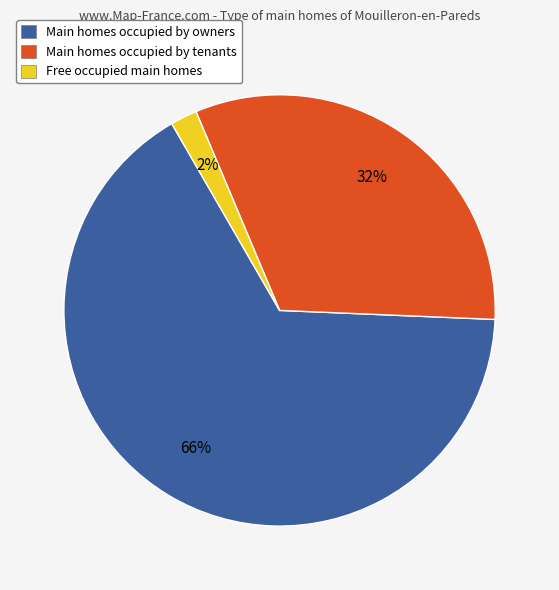

Is Main homes occupied by owners the majority of the pie?

Yes